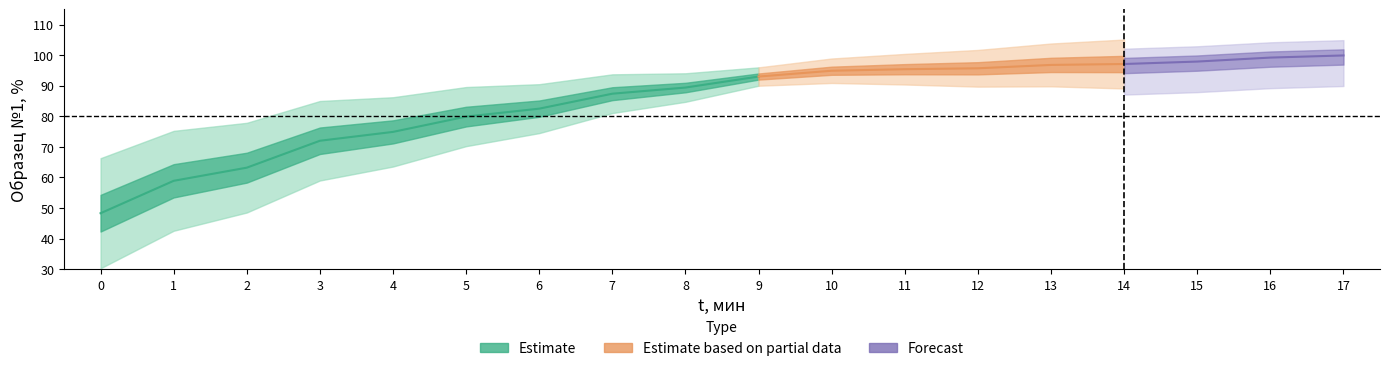

At which label does the data first exceed 93?

10